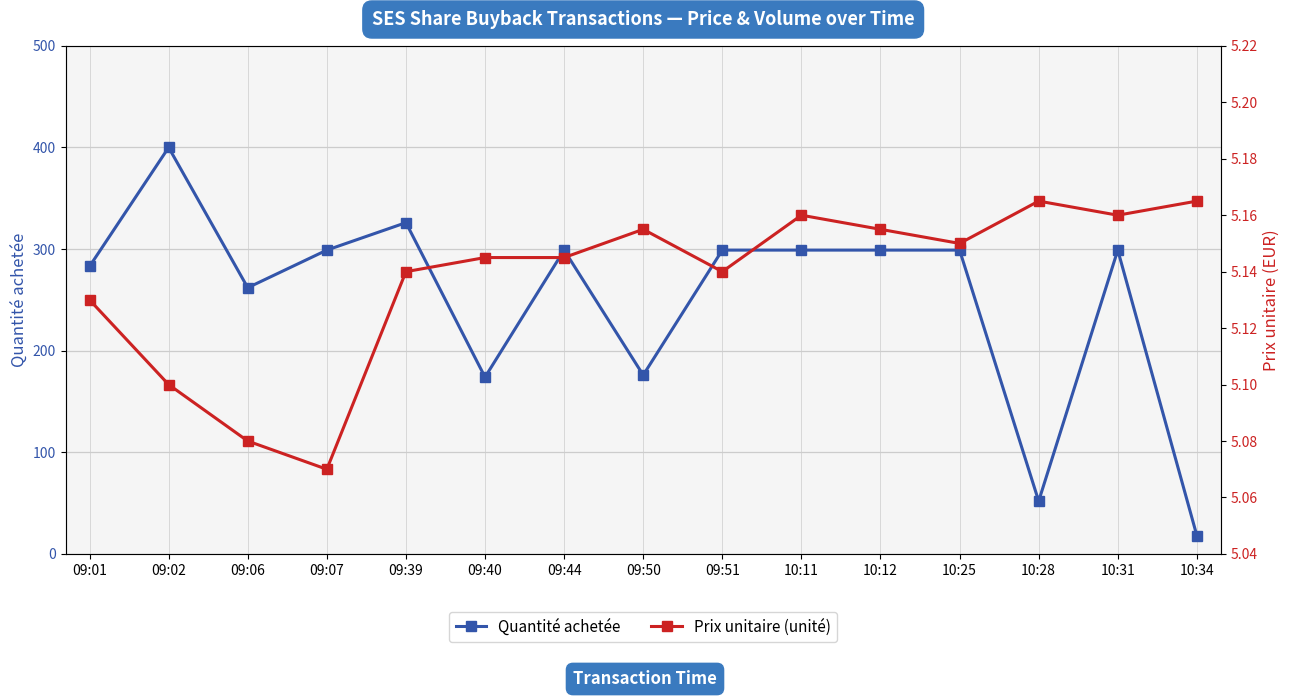

How many interior local peaks does the Quantité achetée series have?

4